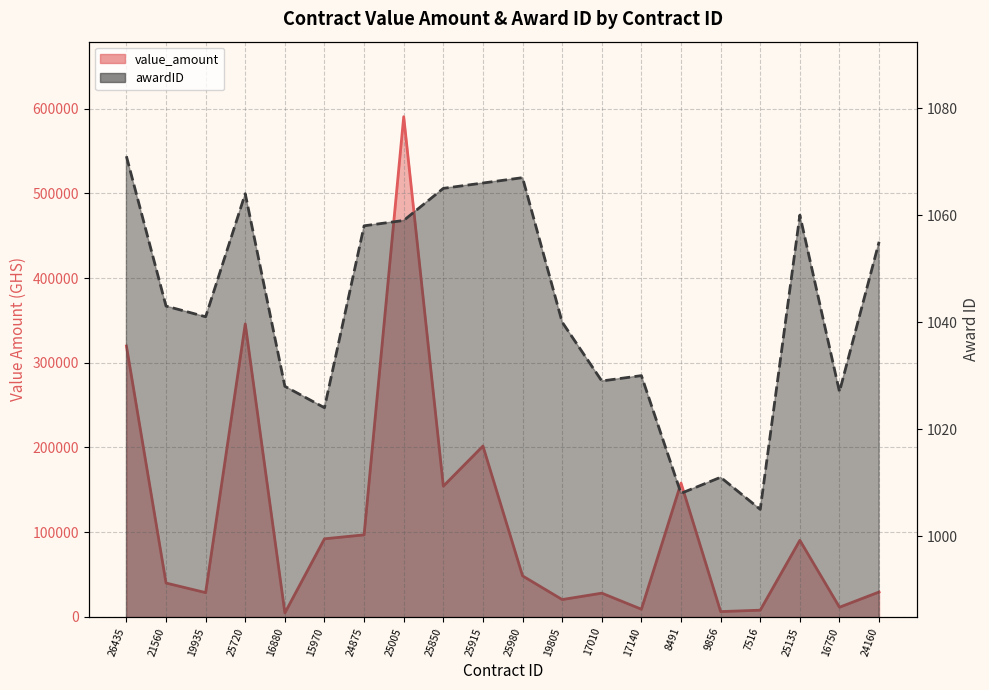

What is the label of the 10th point from the left?

25915